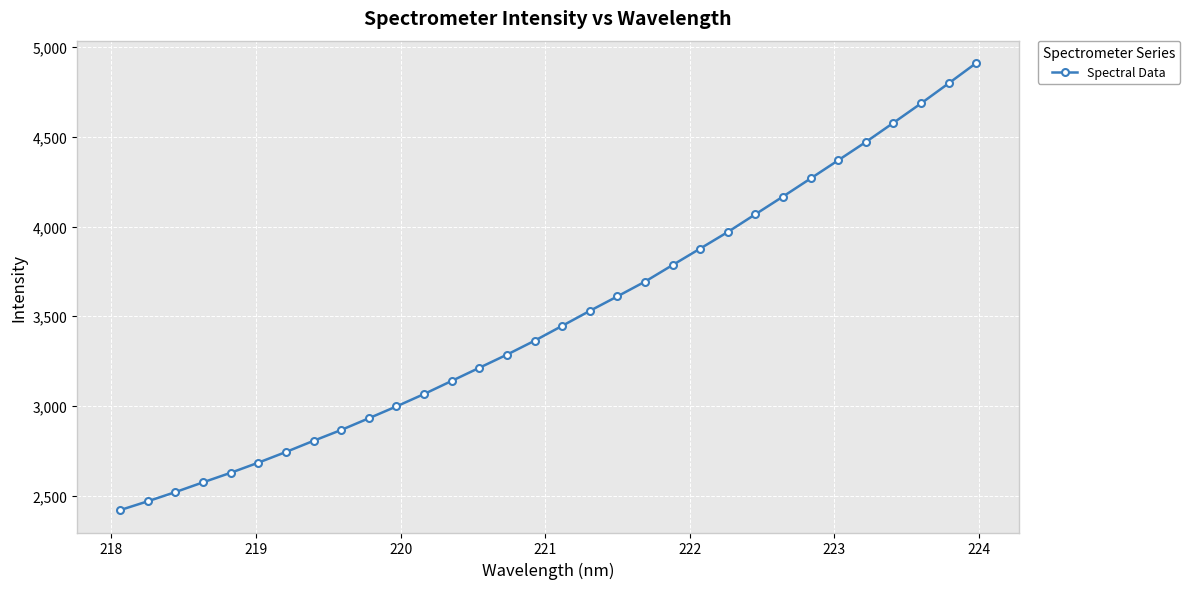

What is the difference between the second highest and minimum values?

2378.4